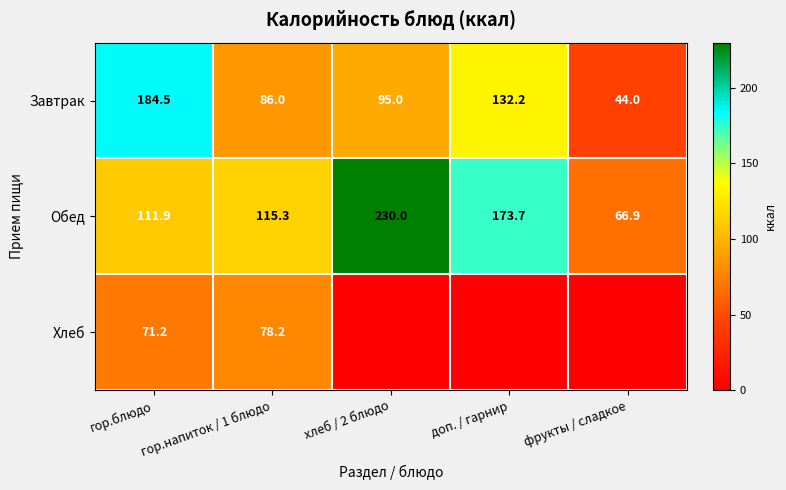

What is the total value across all series at гор.напиток / 1 блюдо?

279.5